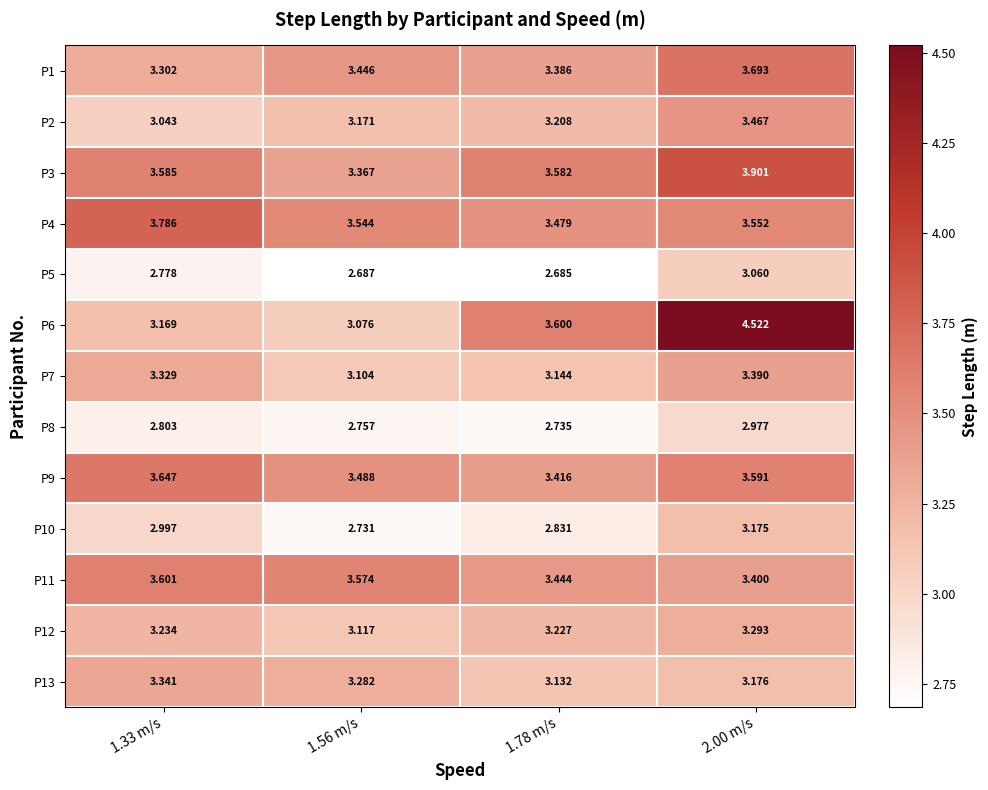

Is the value of P11 at 2.00 m/s greater than the value of P9 at 1.78 m/s?

No